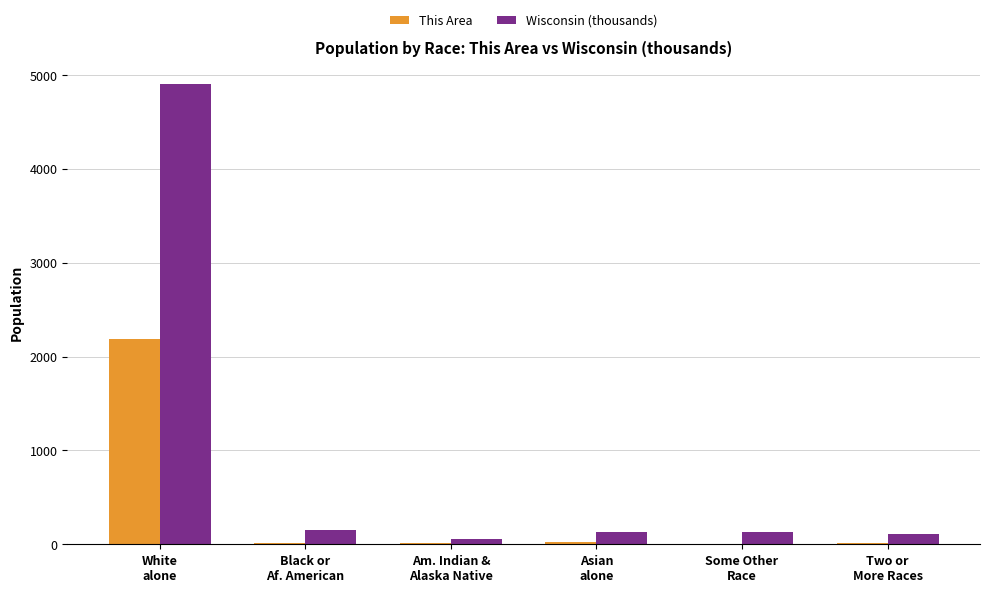

What is the sum of all Wisconsin (thousands) values?

5474.4